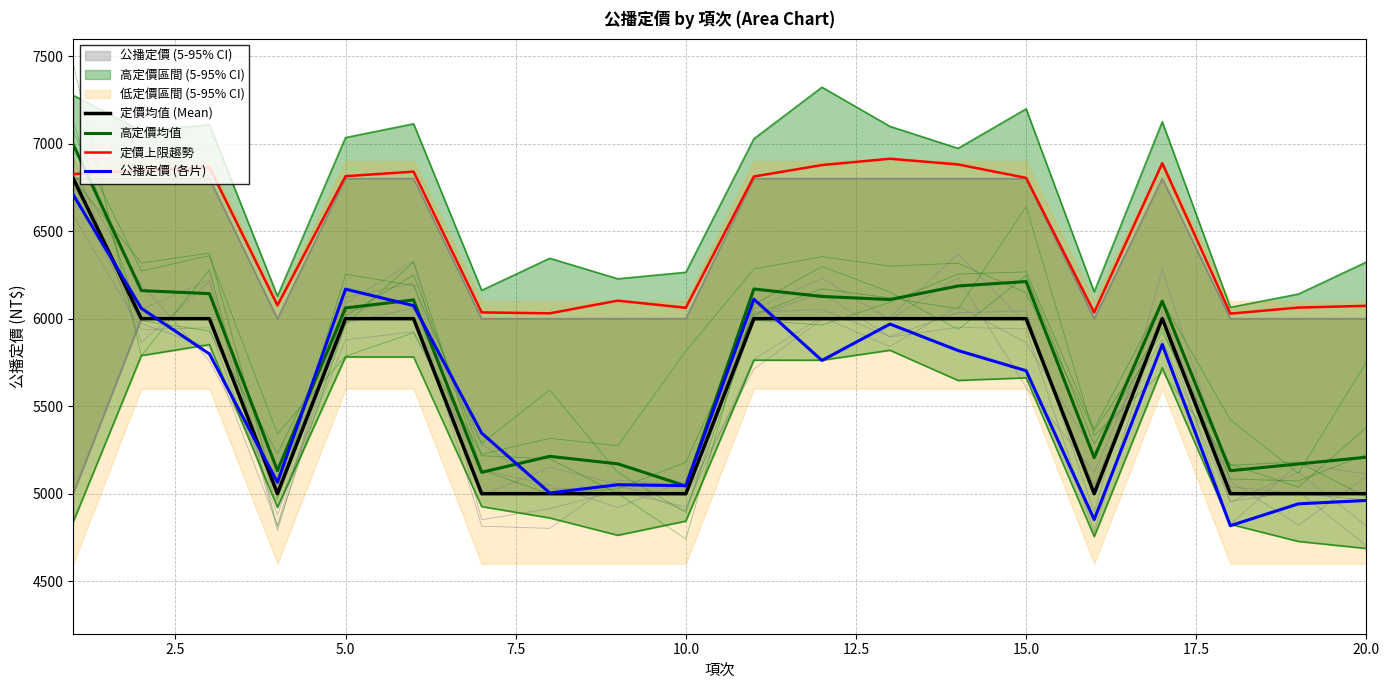

Which series ends up on top after the final intersection of 高定價均值 and 定價上限趨勢?

定價上限趨勢